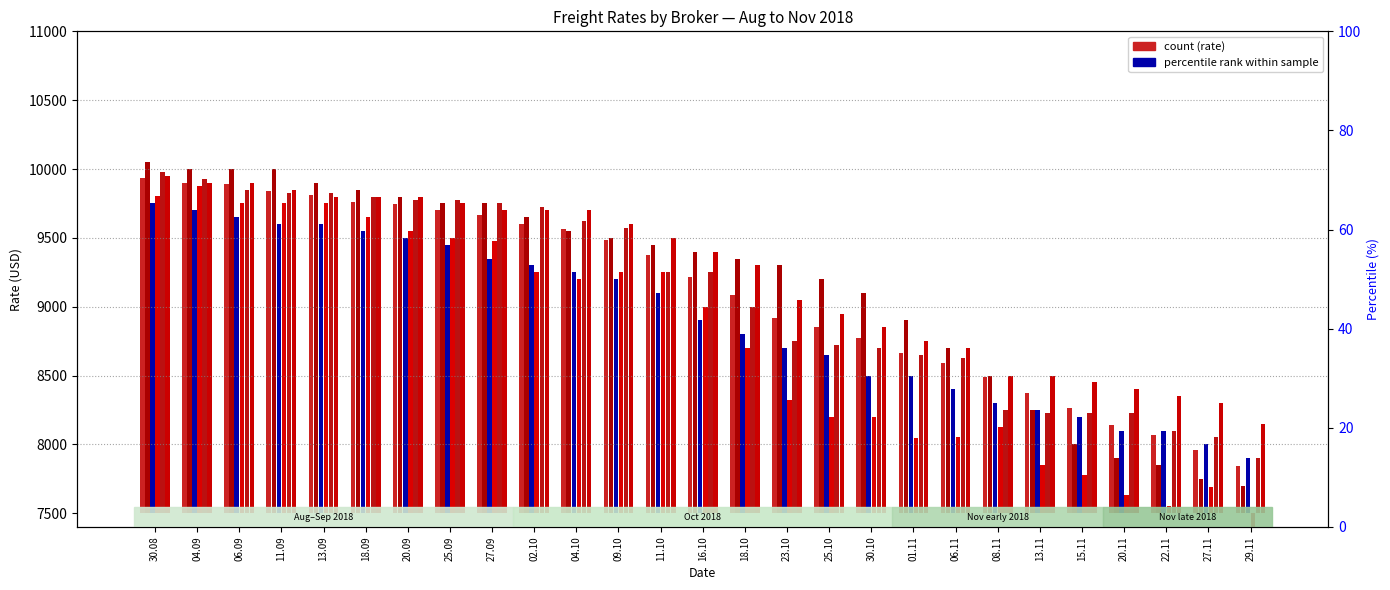

Which category has the lowest value across all series?

29.11